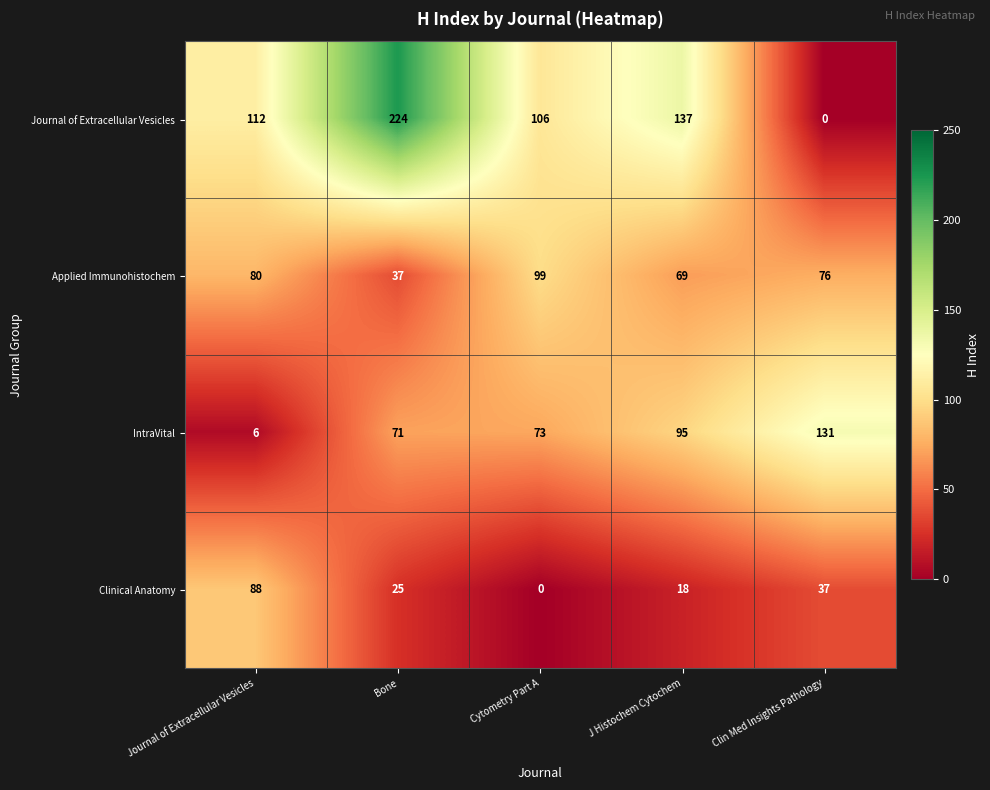

Read the Applied Immunohistochem value at Journal of Extracellular Vesicles, to the nearest 5.

80